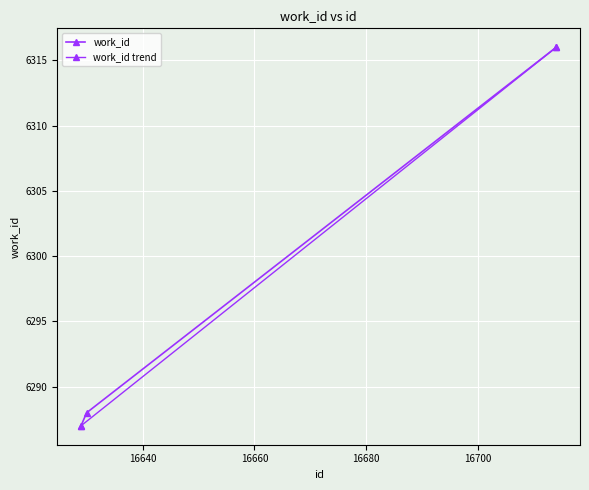

Reading left to right, extract all data points from this chart.

16629=6287	16630=6288	16714=6316